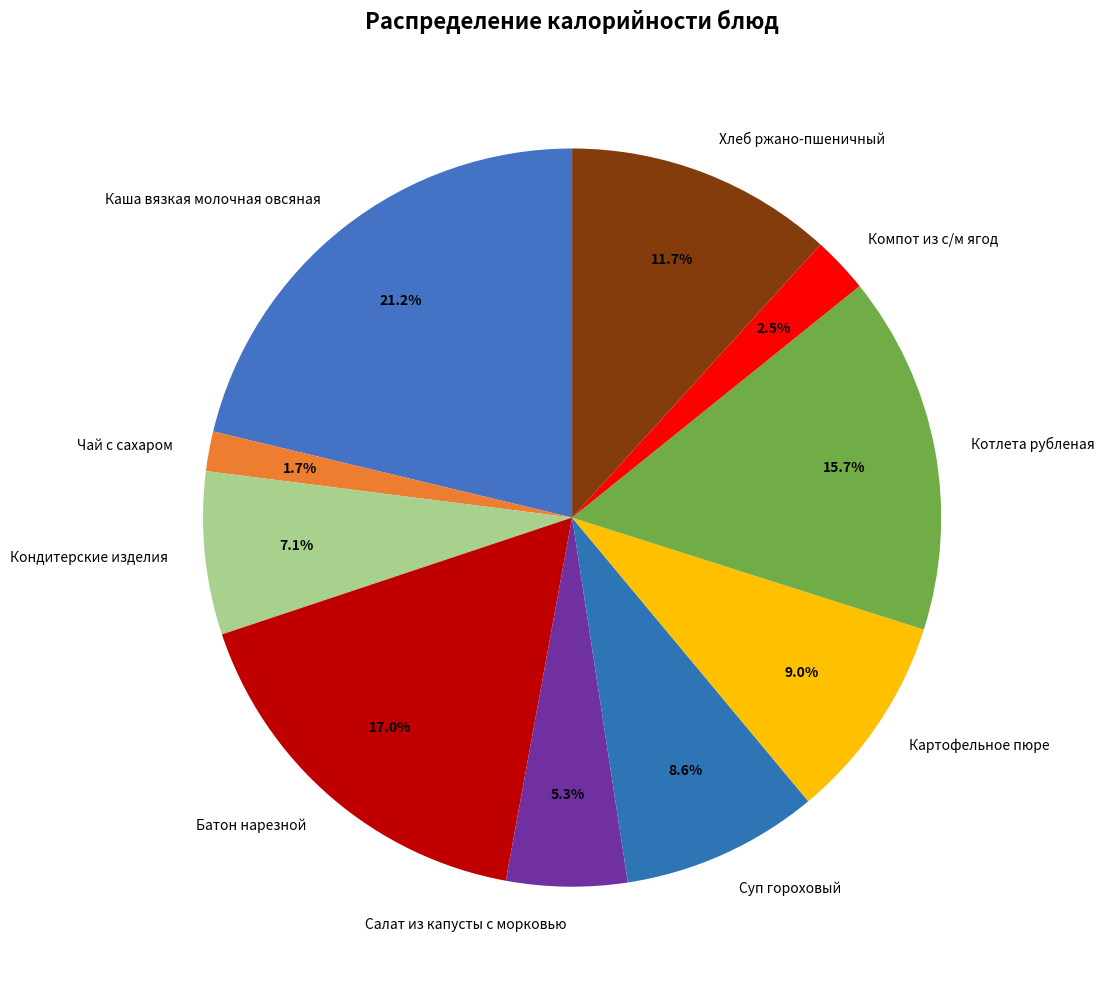

To the nearest percent, what percentage of the pie is Картофельное пюре?

9%